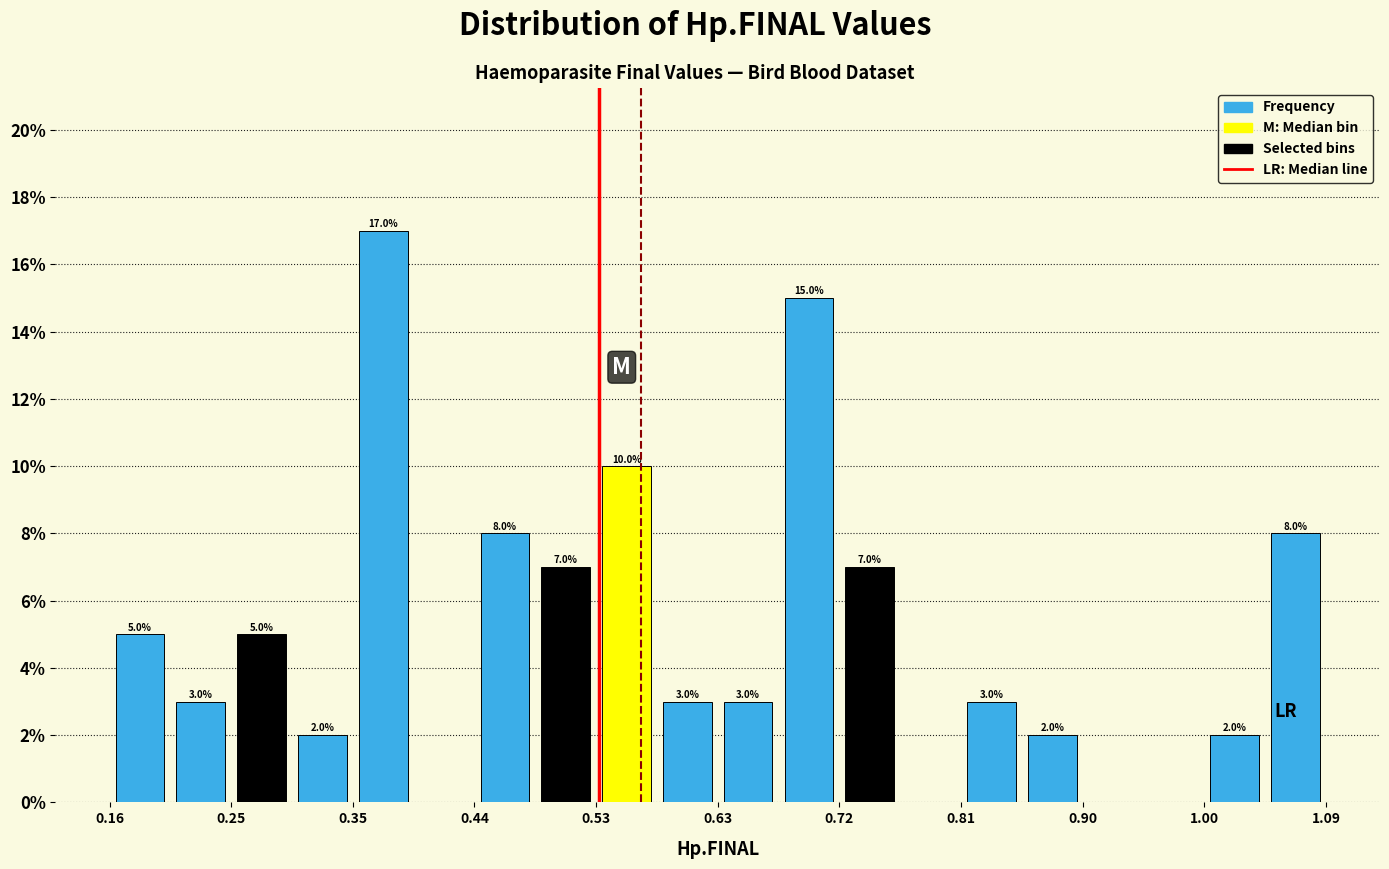

Over which range of the x-axis is the bar tallest?

0.35 to 0.39